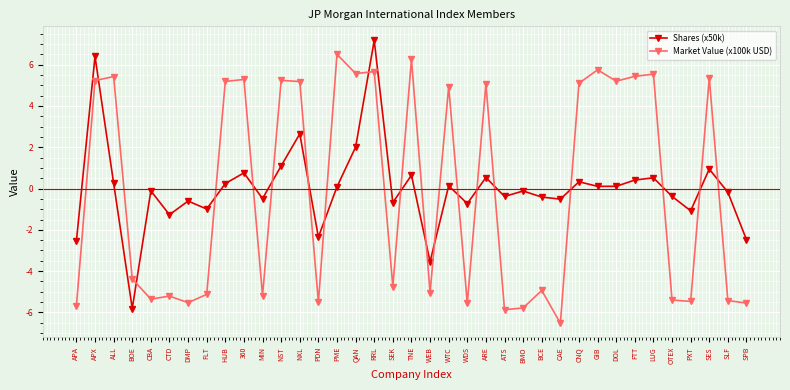

After their last crossing, which series has the higher values: Shares (x50k) or Market Value (x100k USD)?

Shares (x50k)